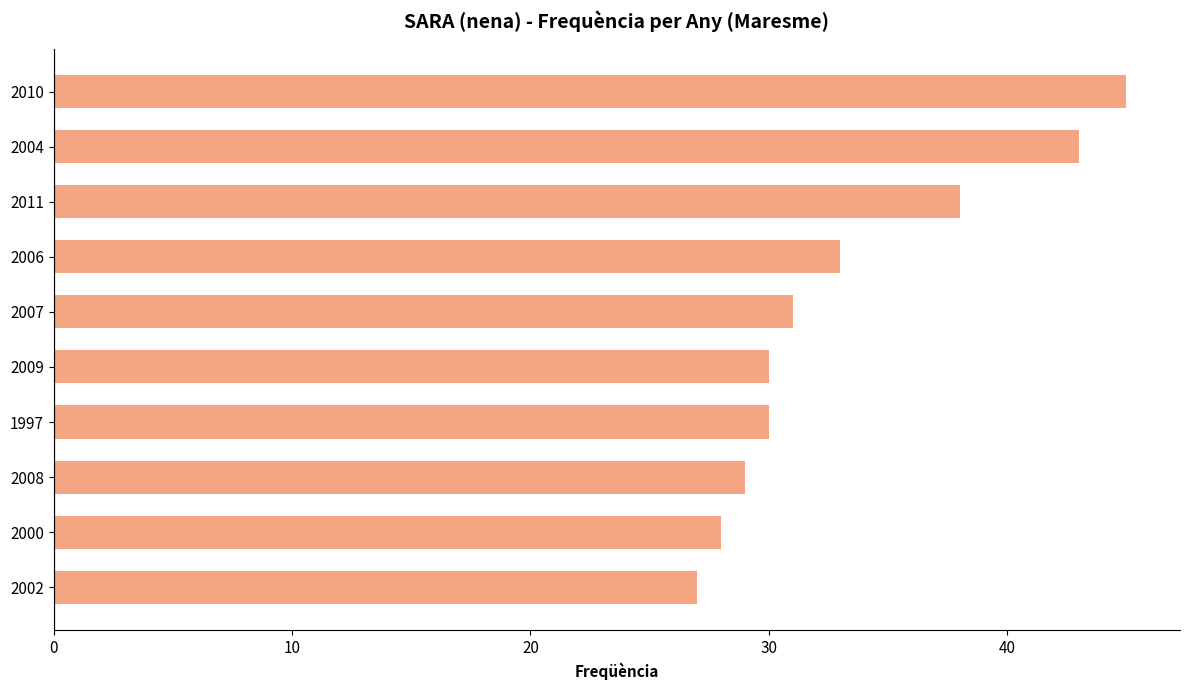

What is the maximum value shown in the chart?

45